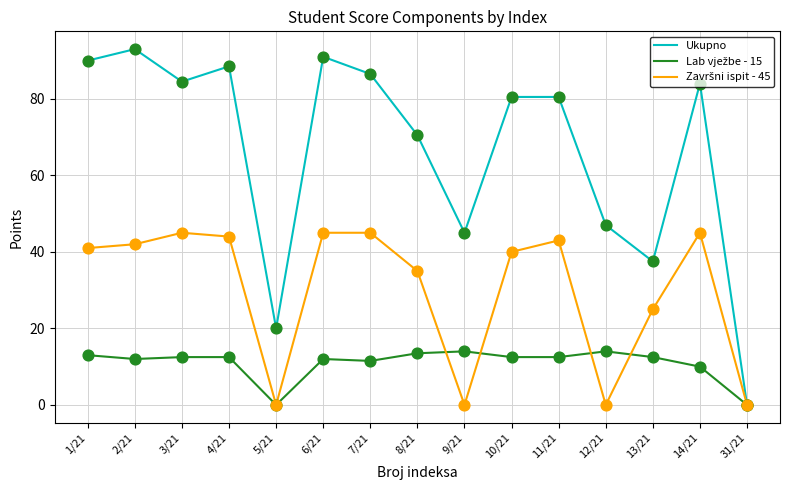

Which series has the largest total across all categories?

Ukupno